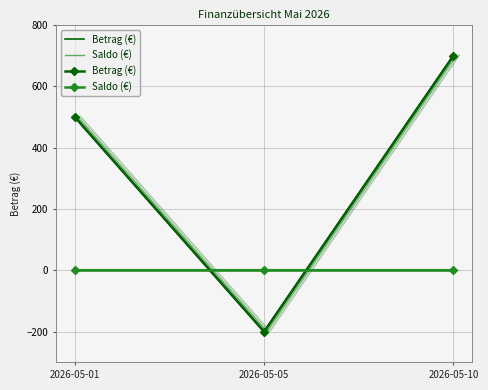

At which label does Saldo (€) reach its peak?

2026-05-01